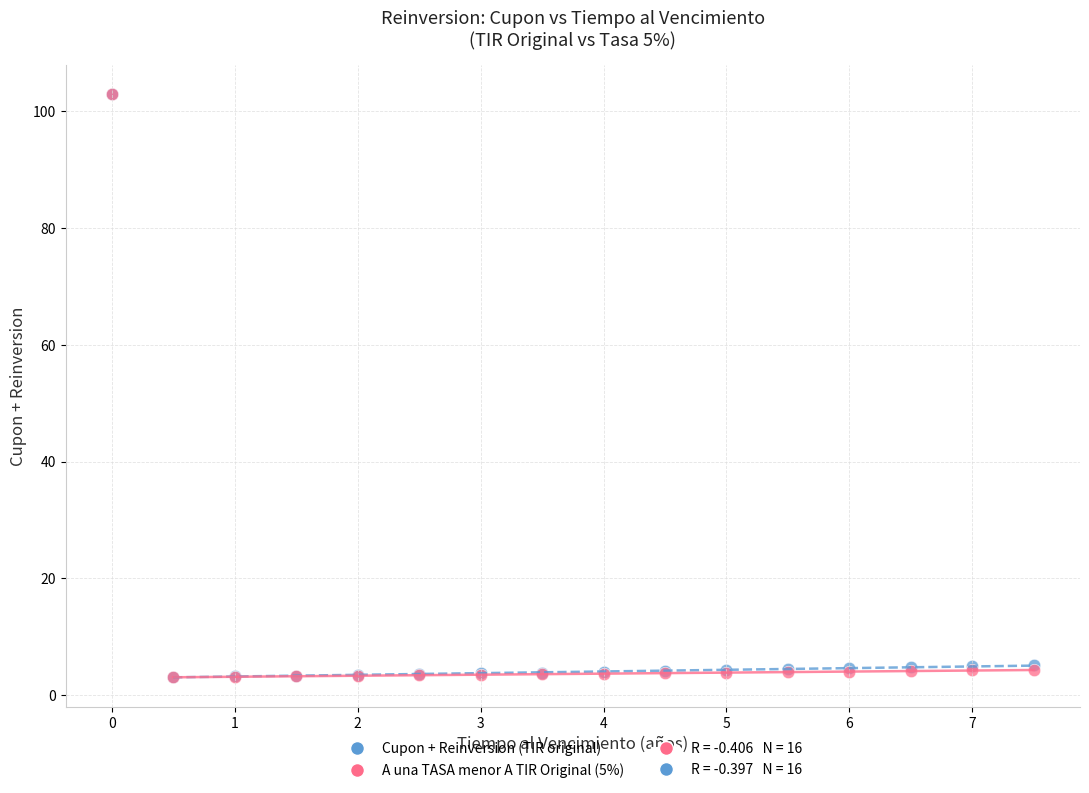

Which series has the widest spread of Y values?

A una TASA menor A TIR Original (5%)